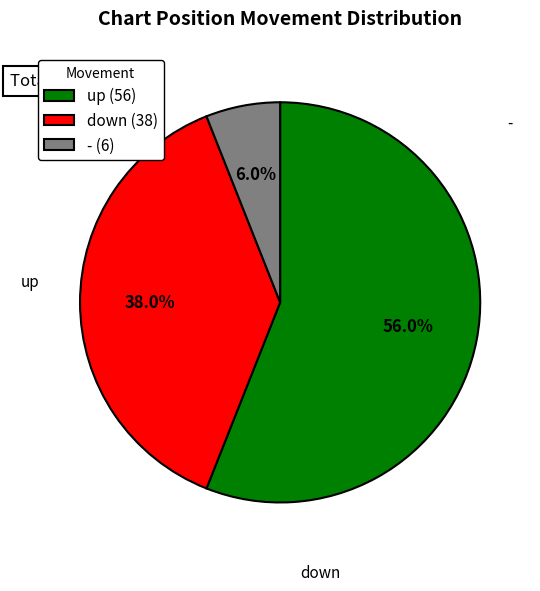

Which category has the biggest portion of the pie?

up